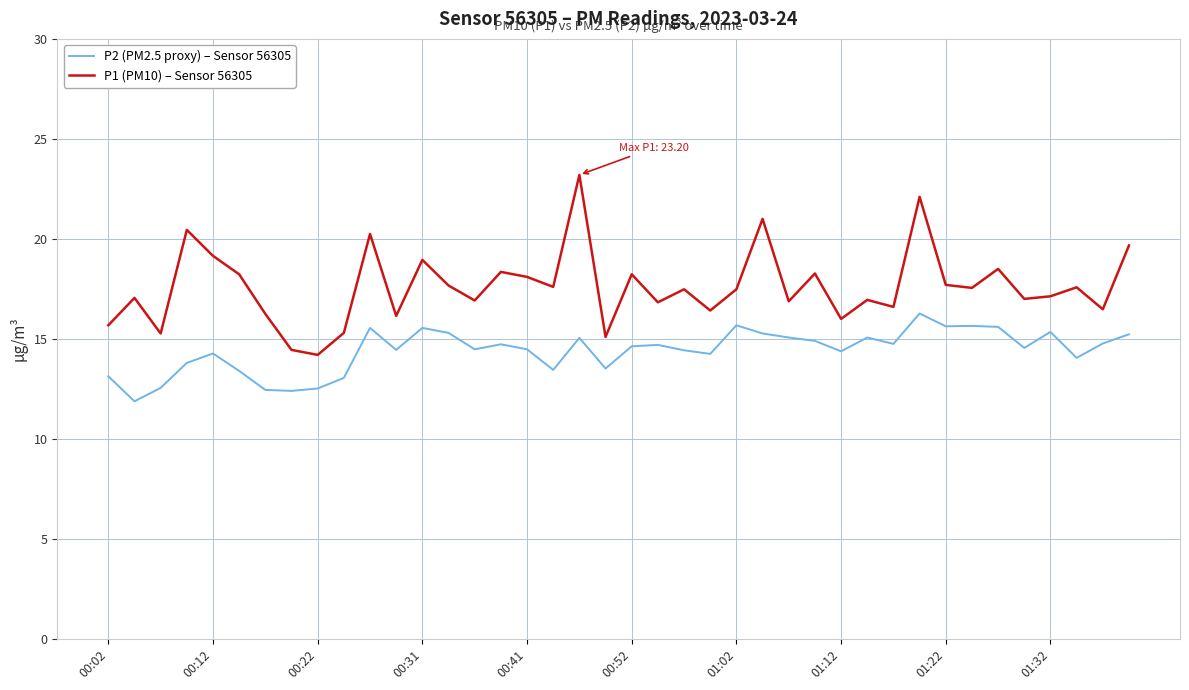

Which series has the largest total across all categories?

P1 (PM10) – Sensor 56305